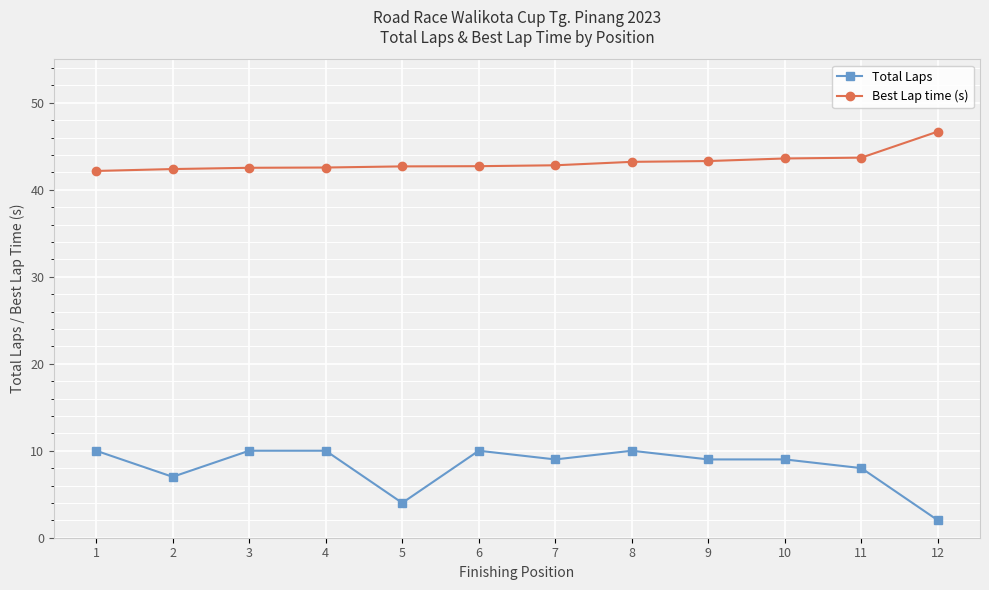

What is the difference between the maximum and minimum values in the Best Lap time (s) series?

4.5